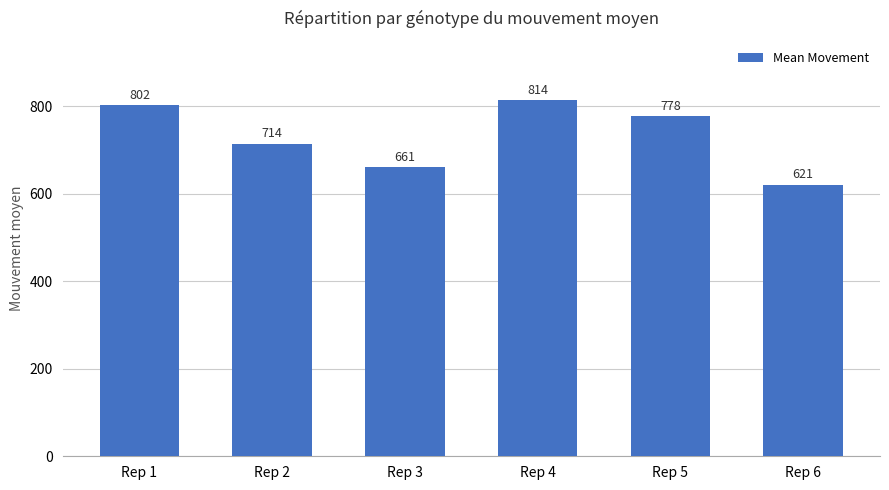

At which category does the chart reach its minimum across all series?

Rep 6